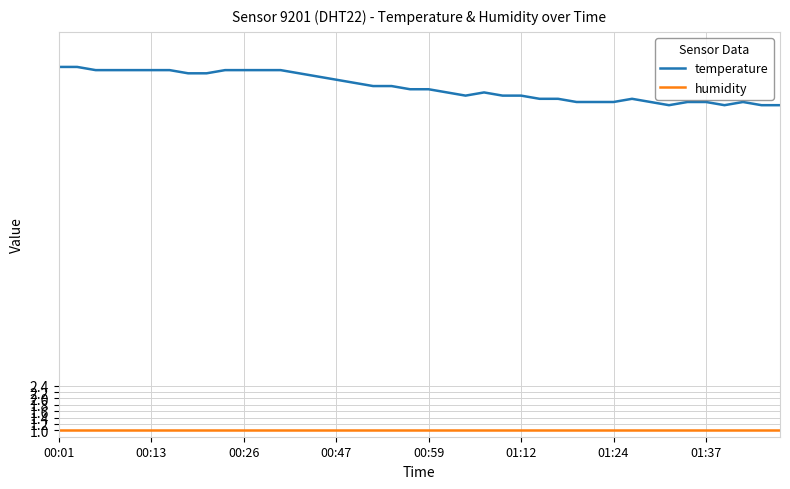

Reading left to right, extract all data points from this chart.

temperature: 12.4	12.4	12.3	12.3	12.3	12.3	12.3	12.2	12.2	12.3	12.3	12.3	12.3	12.2	12.1	12.0	11.9	11.8	11.8	11.7	11.7	11.6	11.5	11.6	11.5	11.5	11.4	11.4	11.3	11.3	11.3	11.4	11.3	11.2	11.3	11.3	11.2	11.3	11.2	11.2
humidity: 1.0	1.0	1.0	1.0	1.0	1.0	1.0	1.0	1.0	1.0	1.0	1.0	1.0	1.0	1.0	1.0	1.0	1.0	1.0	1.0	1.0	1.0	1.0	1.0	1.0	1.0	1.0	1.0	1.0	1.0	1.0	1.0	1.0	1.0	1.0	1.0	1.0	1.0	1.0	1.0